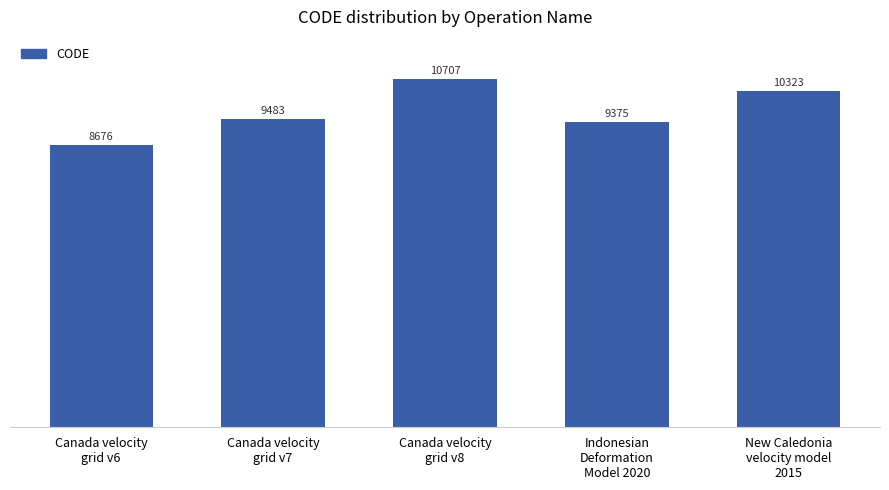

Which label corresponds to the largest value in the chart?

Canada velocity
grid v8